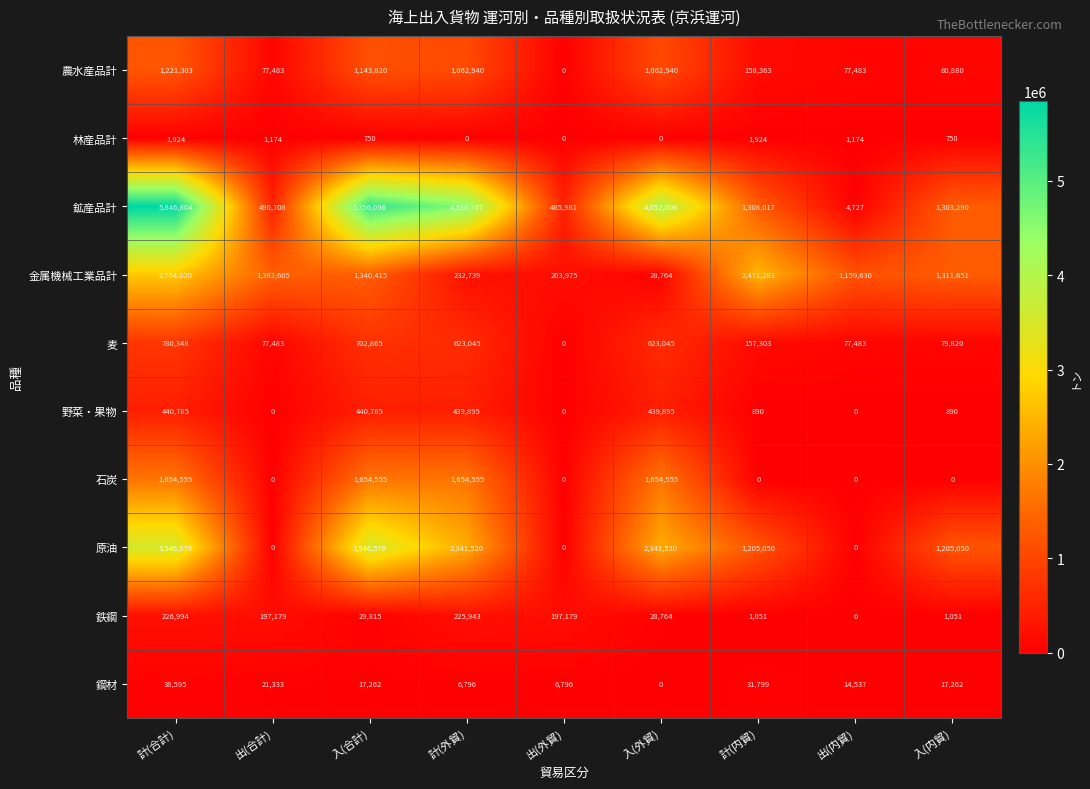

True or false: 鉱産品計 has a value of 490708 at 出(合計).

True